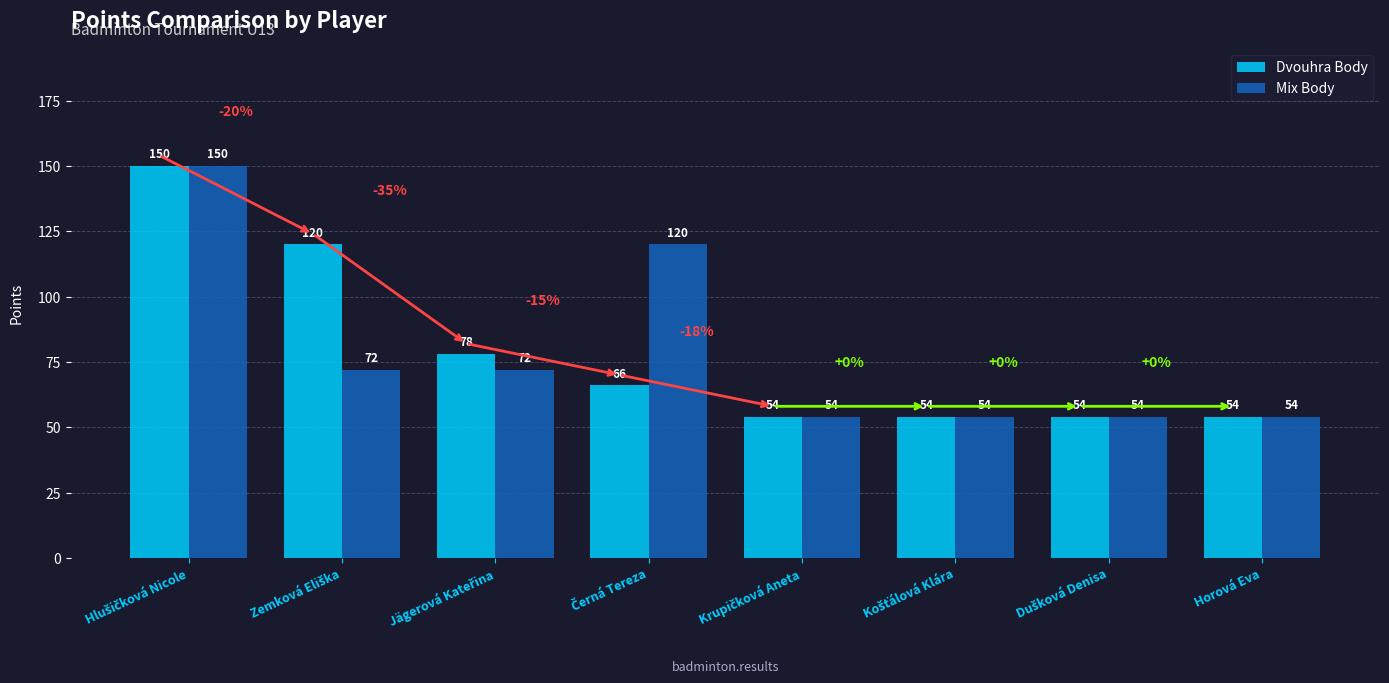

True or false: Dvouhra Body has a value of 21 at Horová Eva.

False